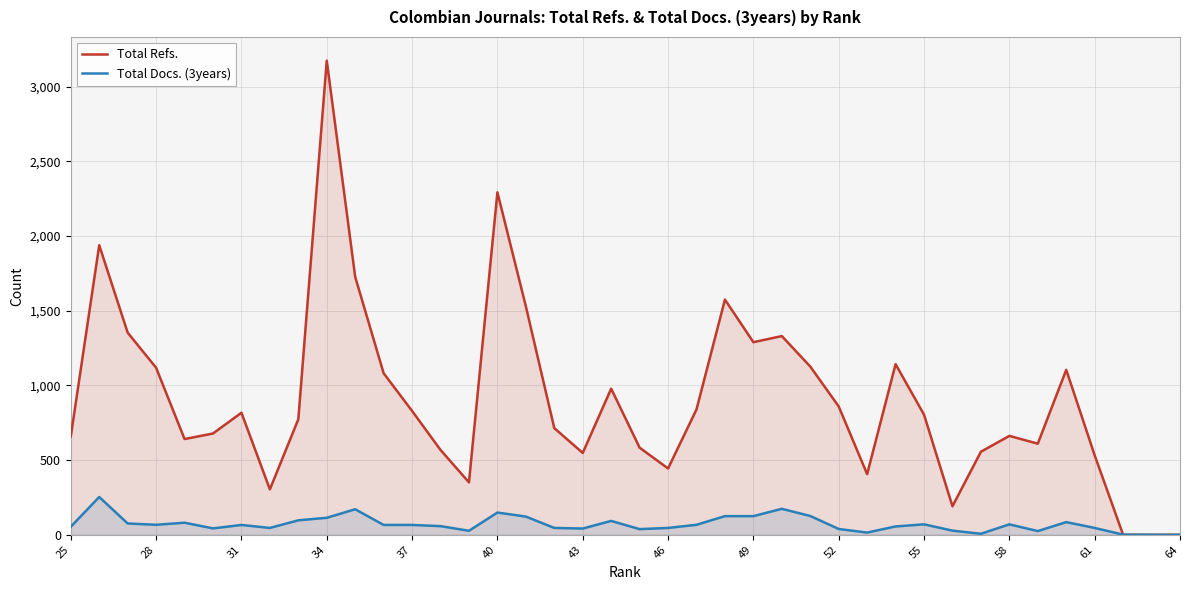

How many interior local peaks does the Total Docs. (3years) series have?

10